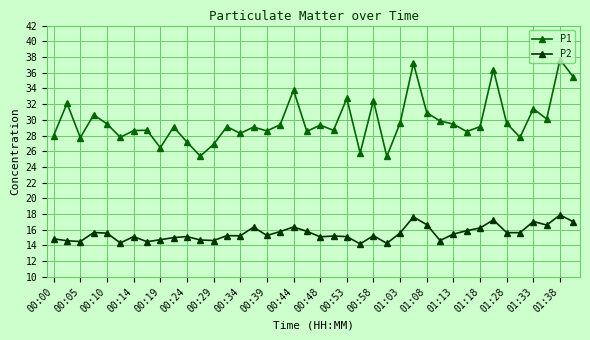

What is the difference between the maximum and minimum values in the P2 series?

3.7